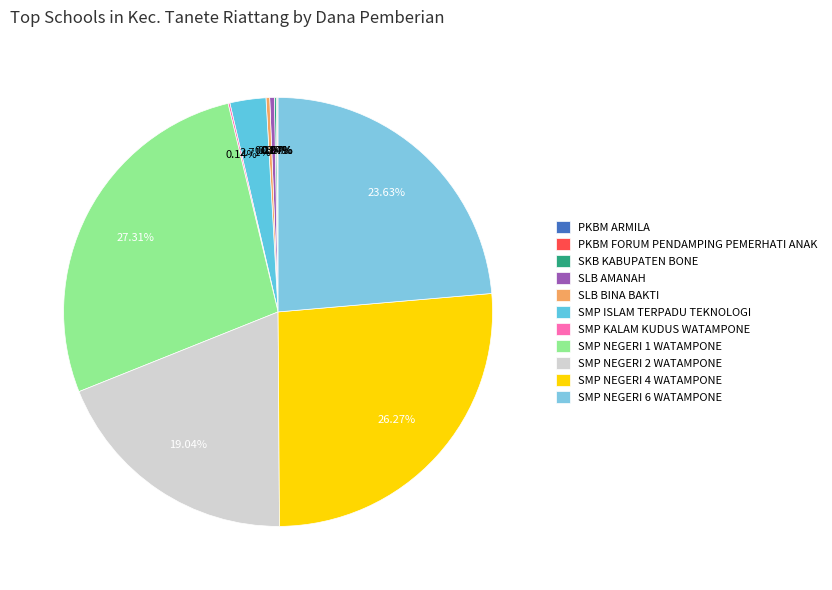

How many segments does this pie chart have?

11